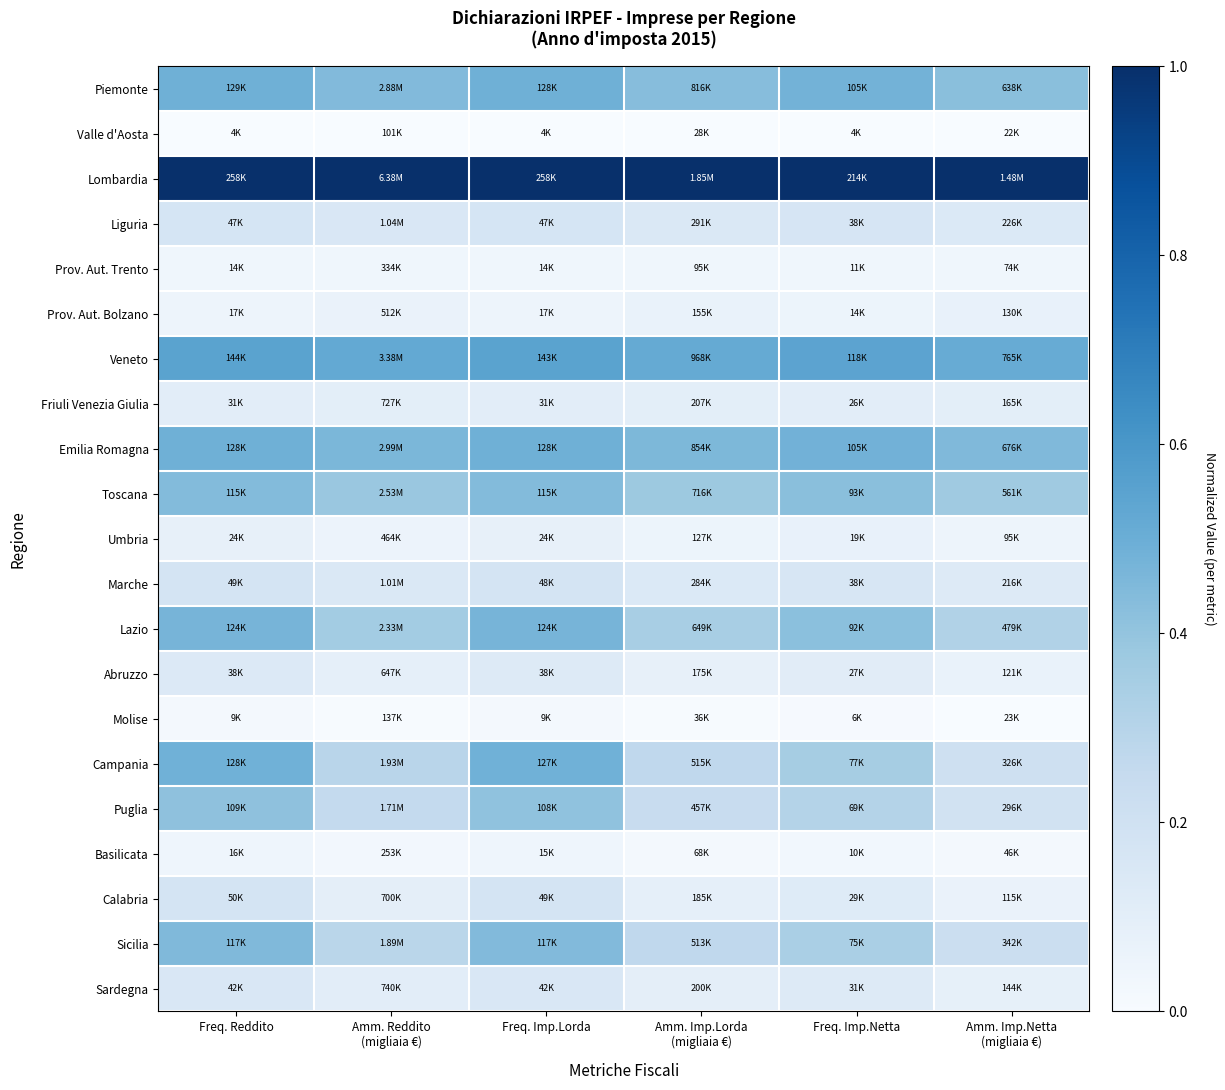

What is the difference between the highest and lowest values at Amm. Imp.Netta
(migliaia €)?

1.0